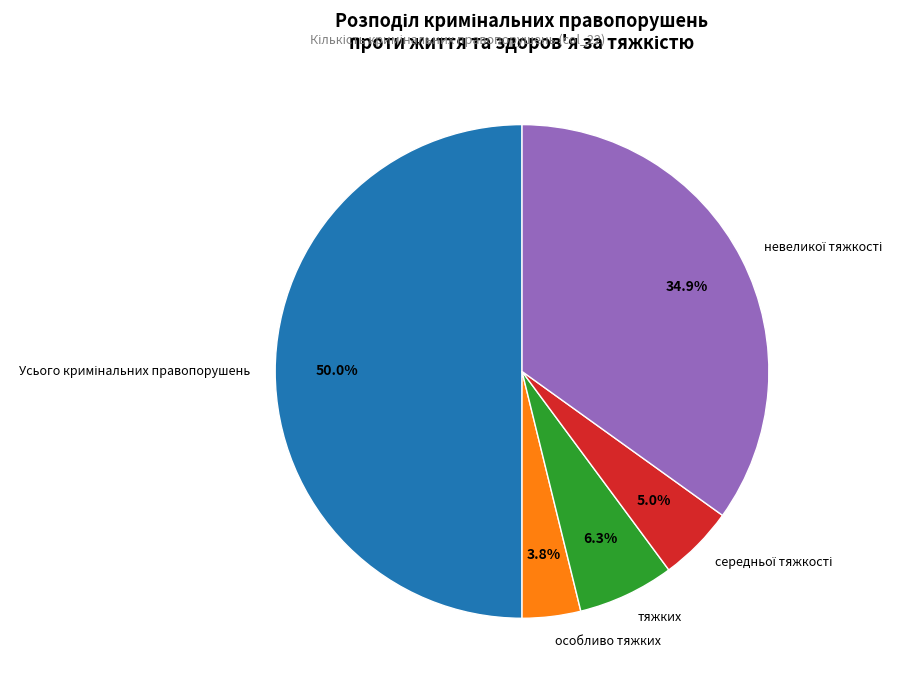

How many segments does this pie chart have?

5